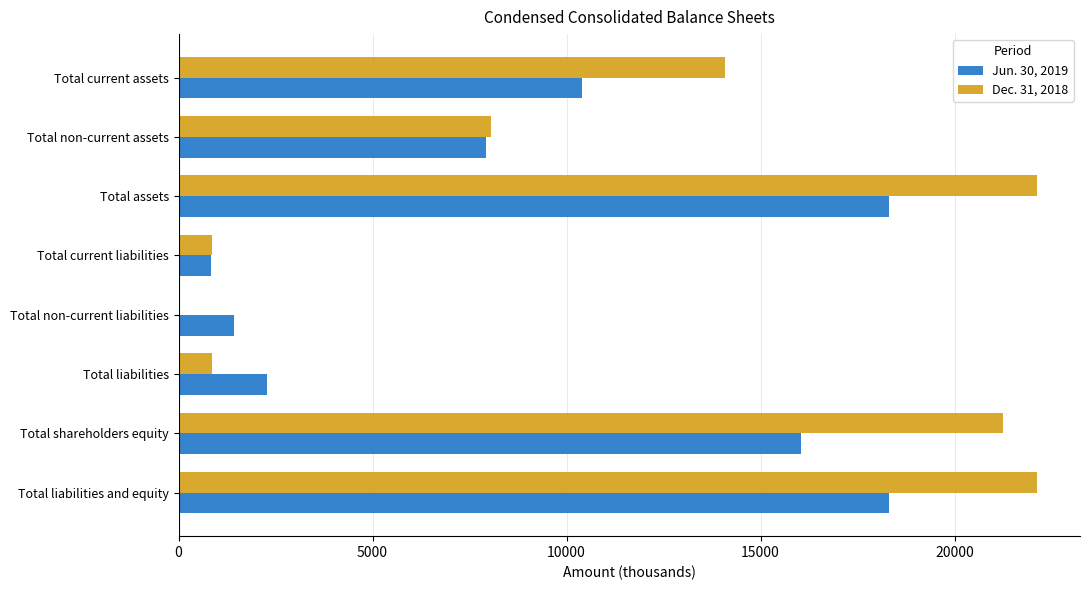

Which series changed the most between Total shareholders equity and Total liabilities and equity?

Jun. 30, 2019